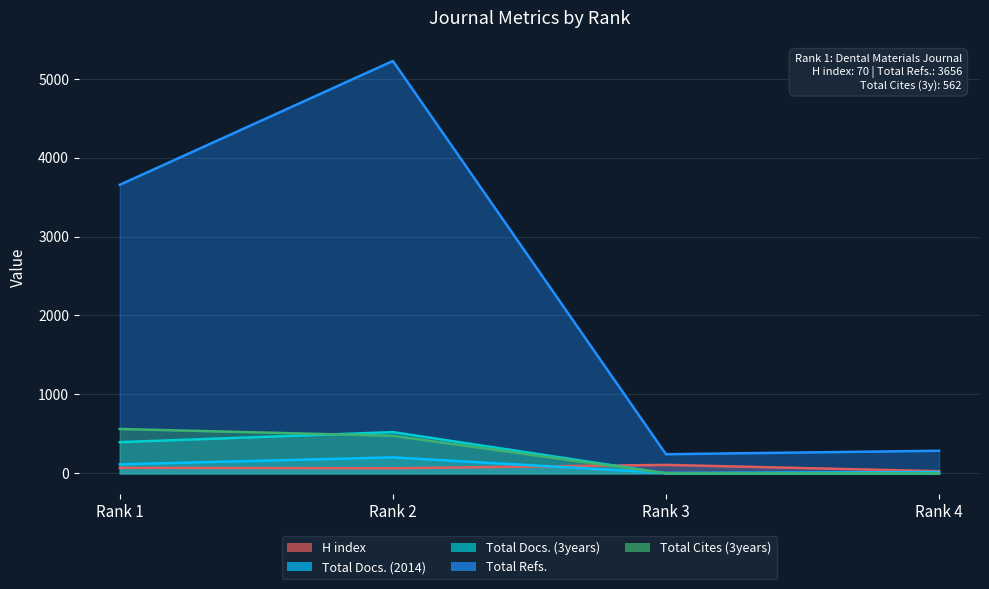

True or false: Total Refs. and Total Cites (3years) intersect in this chart.

False